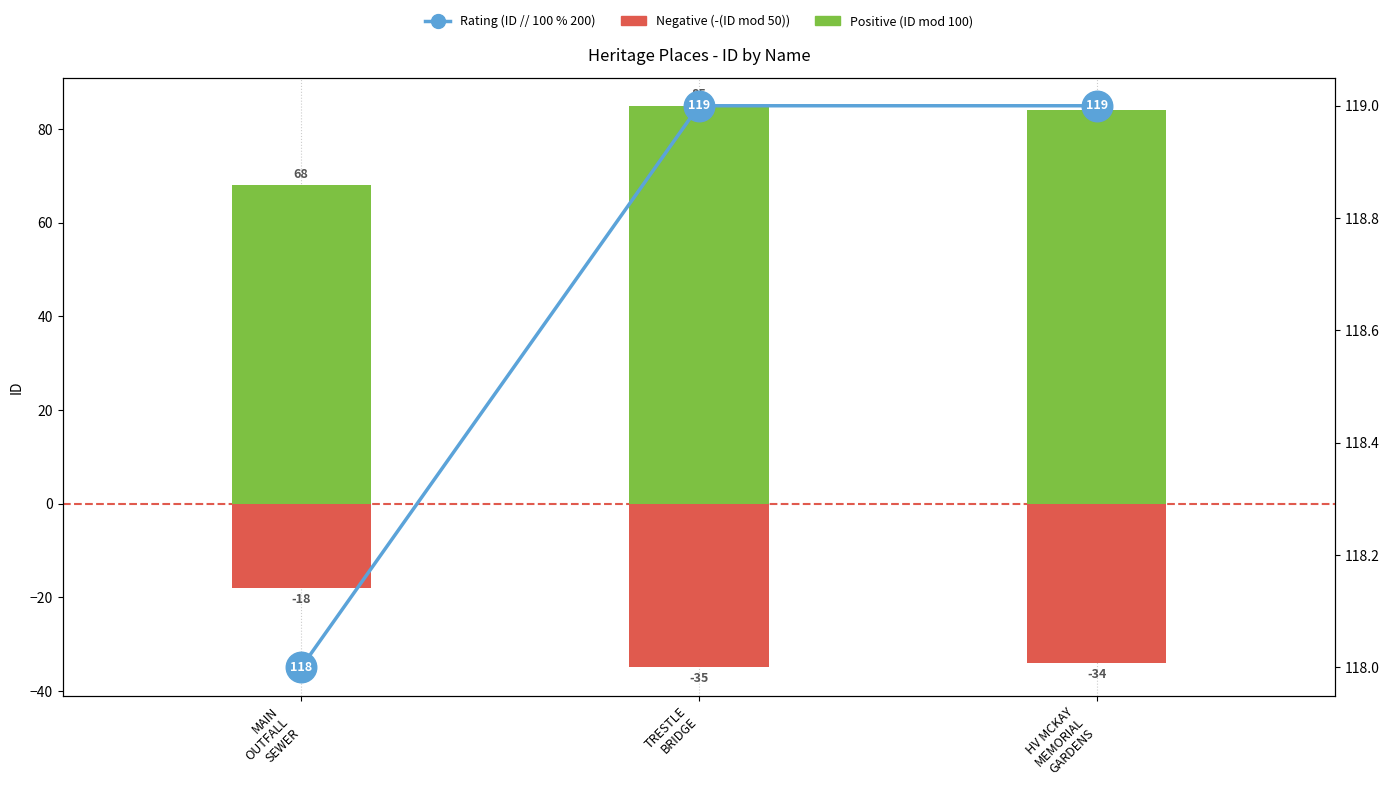

What is the value of the Positive (ID mod 100) bar at the 2nd from the left?

85